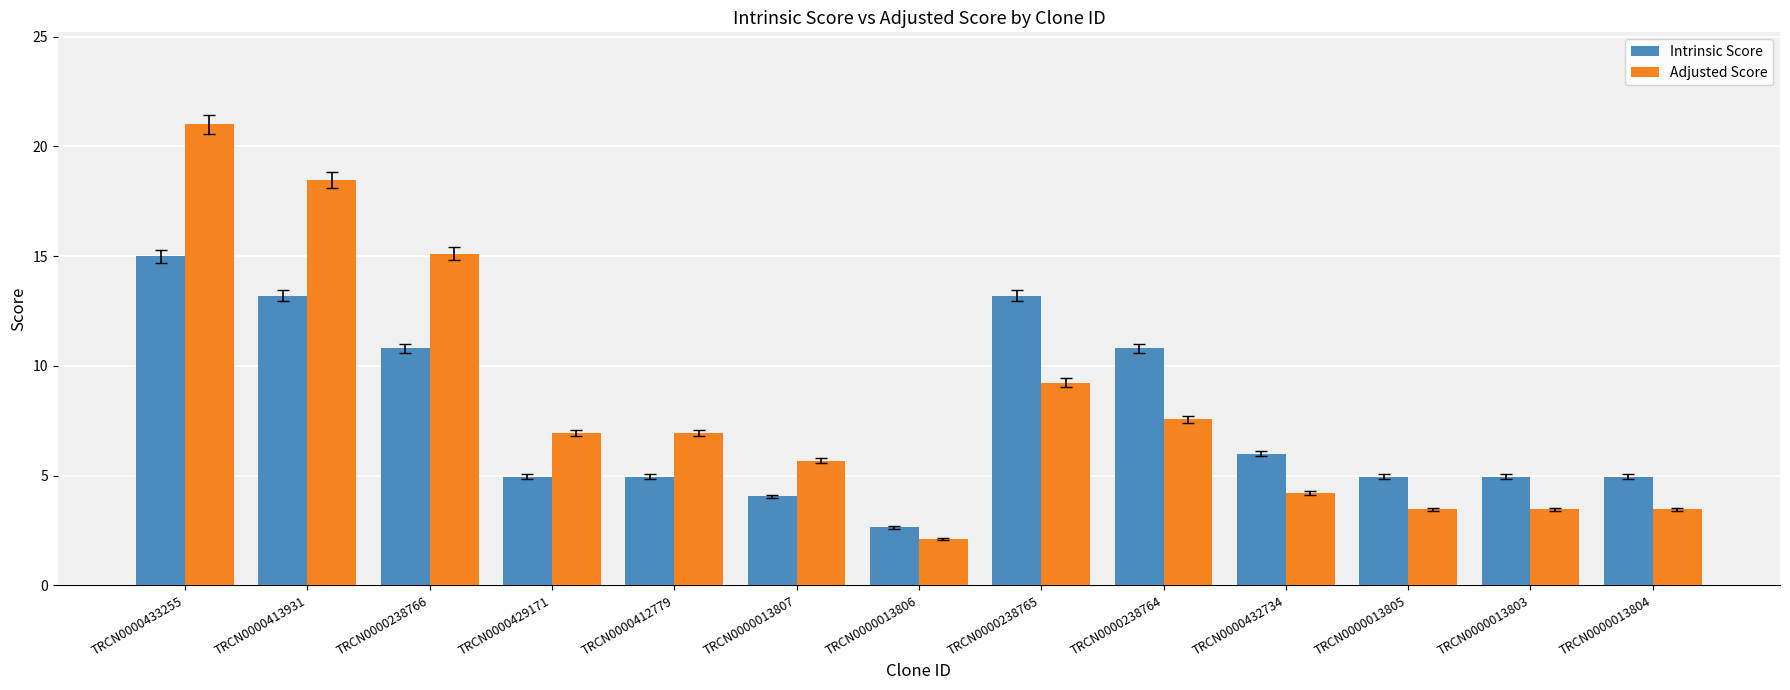

What position from the right is TRCN0000412779?

9